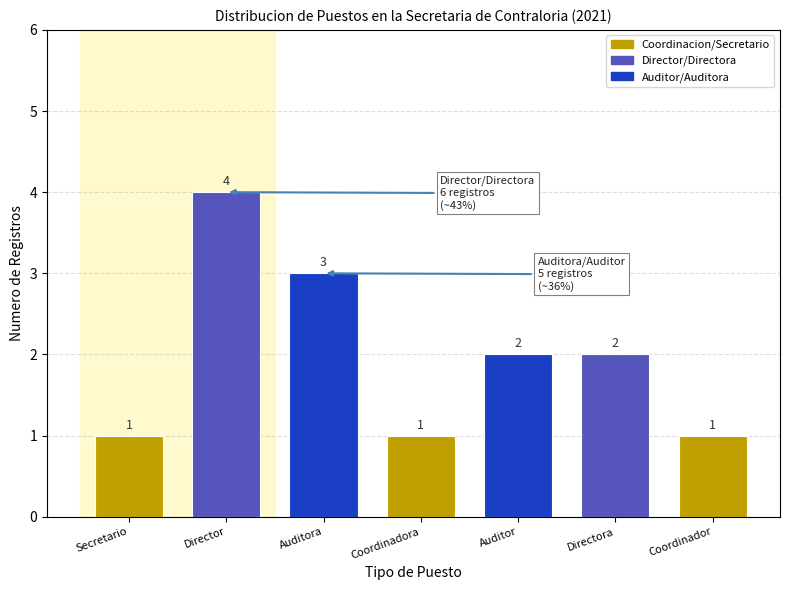

Reading right to left, what are all the values shown in this chart?

1	2	2	1	3	4	1